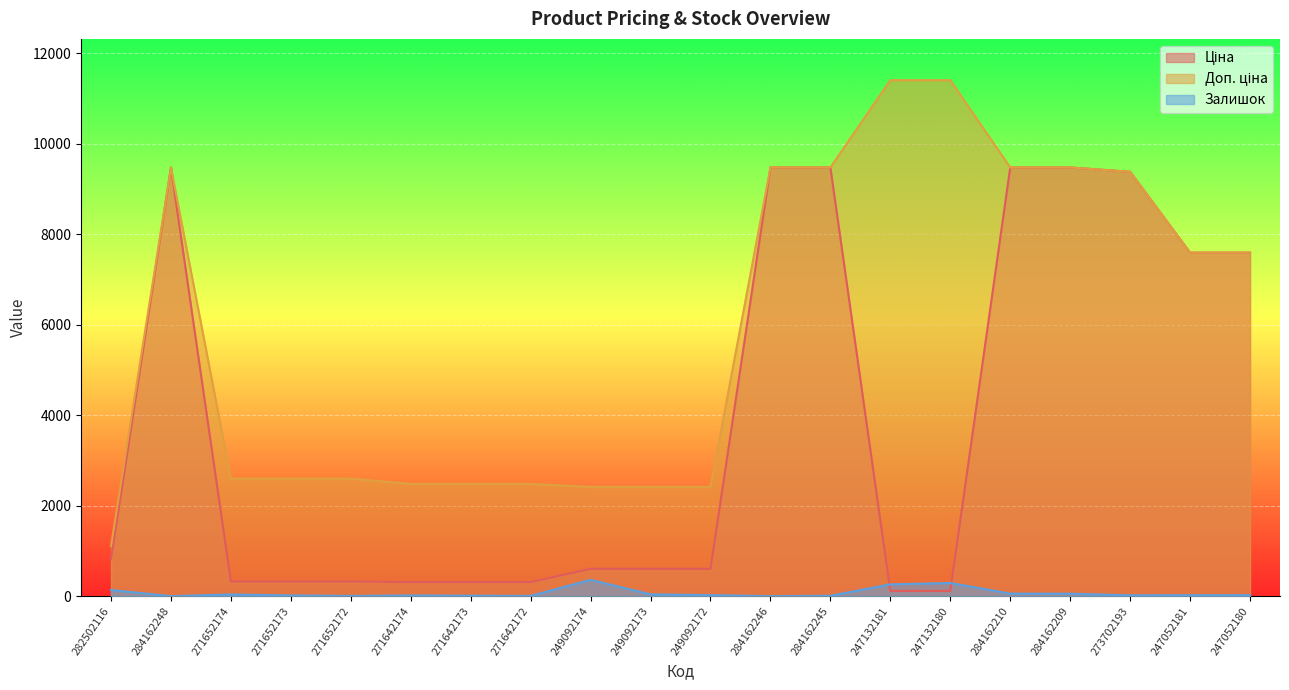

Which series changed the most between 271642172 and 247052180?

Ціна